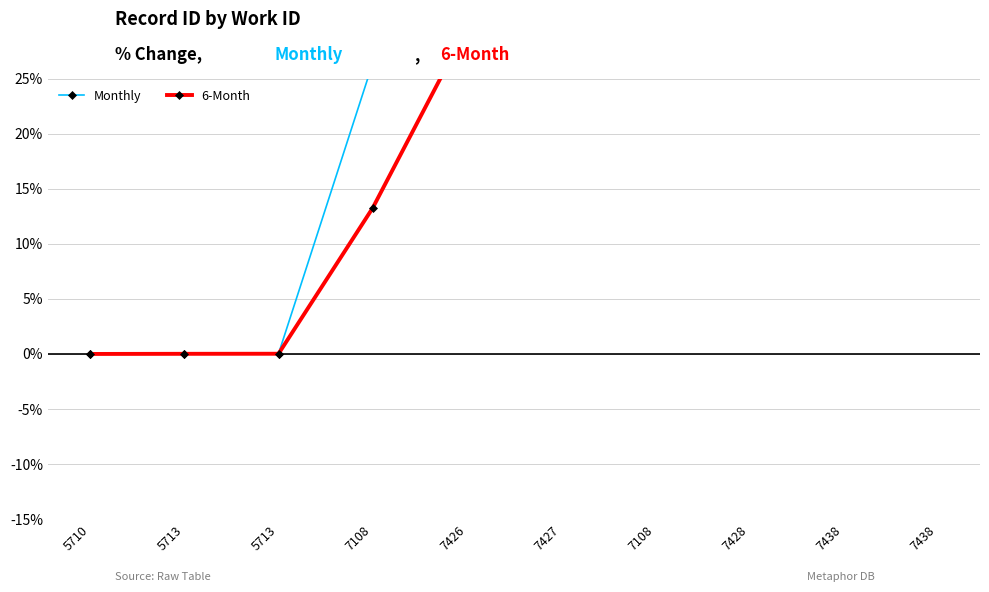

What is the average value of the Monthly series?

23.8